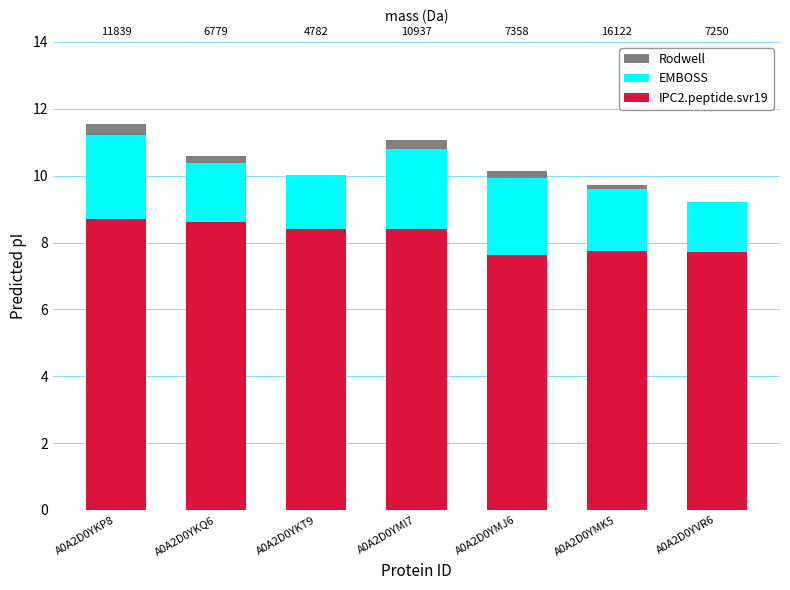

What are all the series names shown in the legend?

Rodwell, EMBOSS, IPC2.peptide.svr19